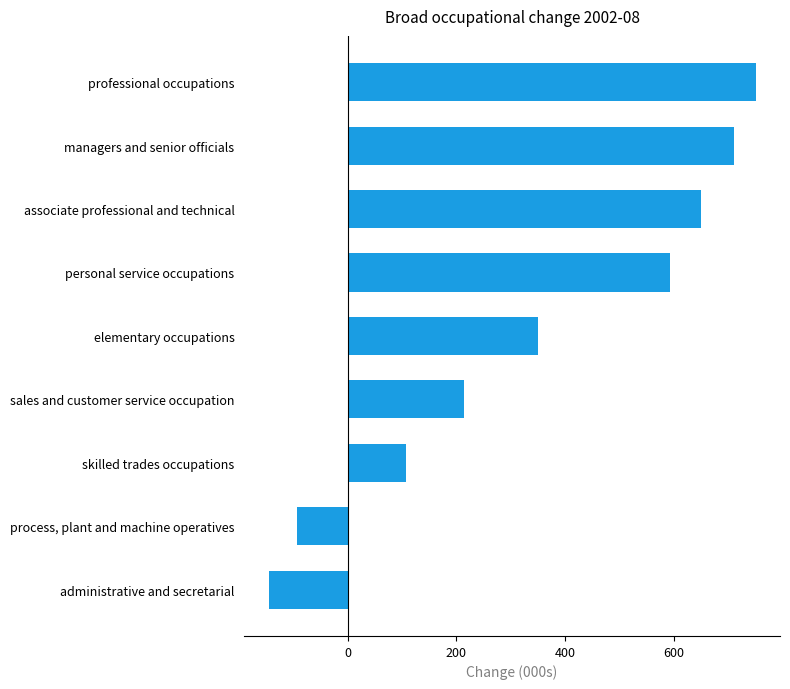

The chart shows a value of 322.7 at sales and customer service occupation. True or false?

False